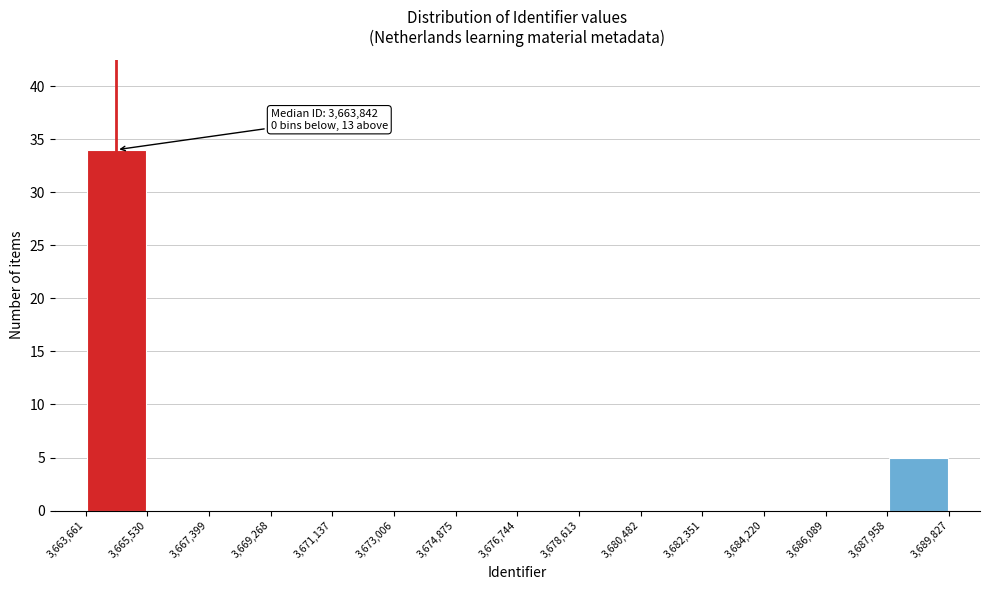

Over which range of the x-axis is the bar tallest?

3,663,661 to 3,665,530